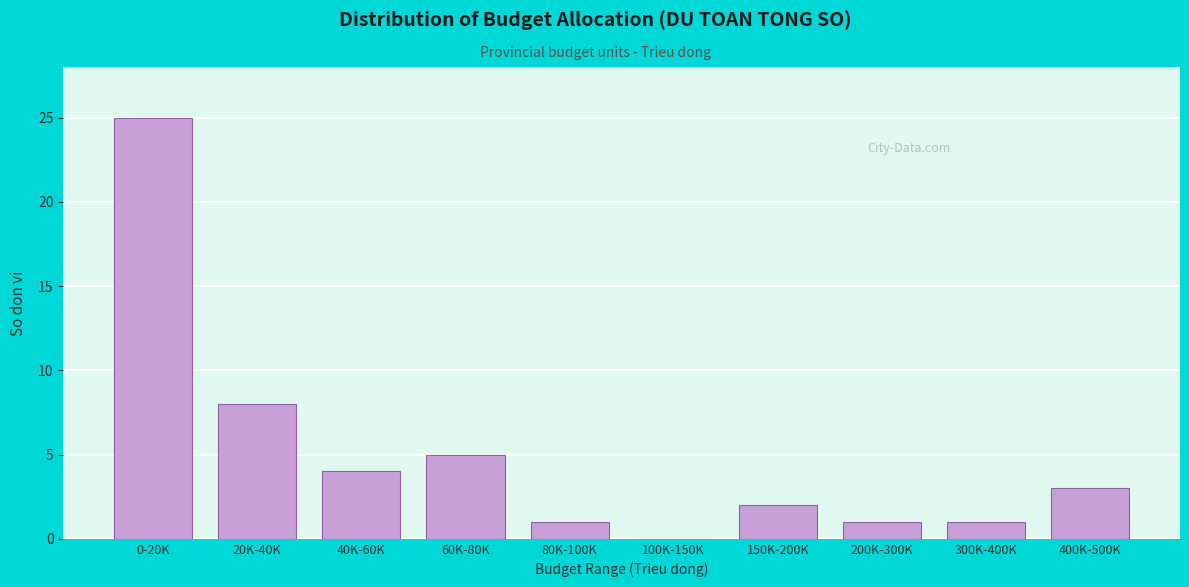

Reading left to right, list all the values displayed in this chart.

0-20K=25	20K-40K=8	40K-60K=4	60K-80K=5	80K-100K=1	100K-150K=0	150K-200K=2	200K-300K=1	300K-400K=1	400K-500K=3